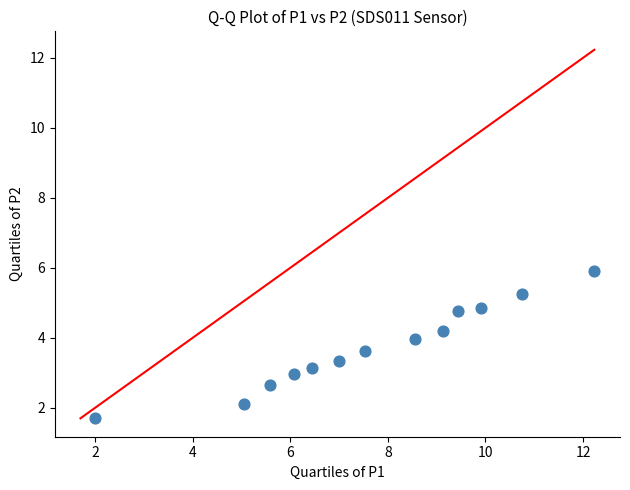

What is the range of X values (max minus min)?

10.2